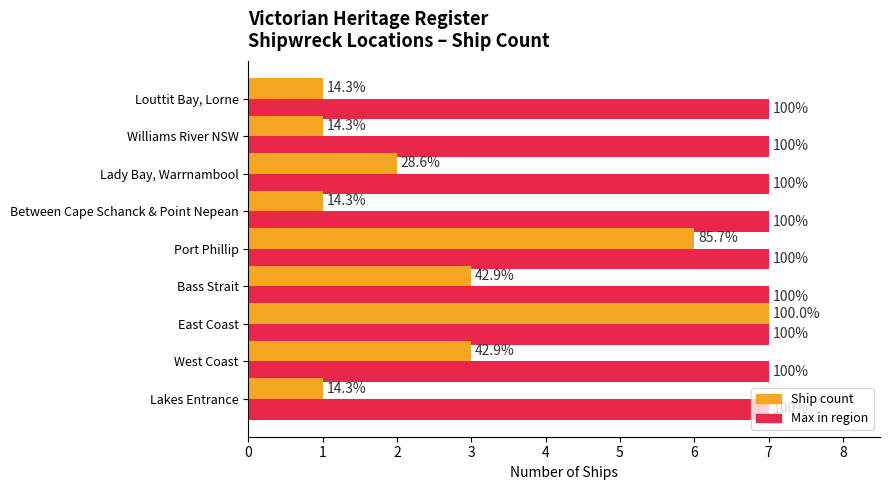

Does the chart contain stacked bars?

No